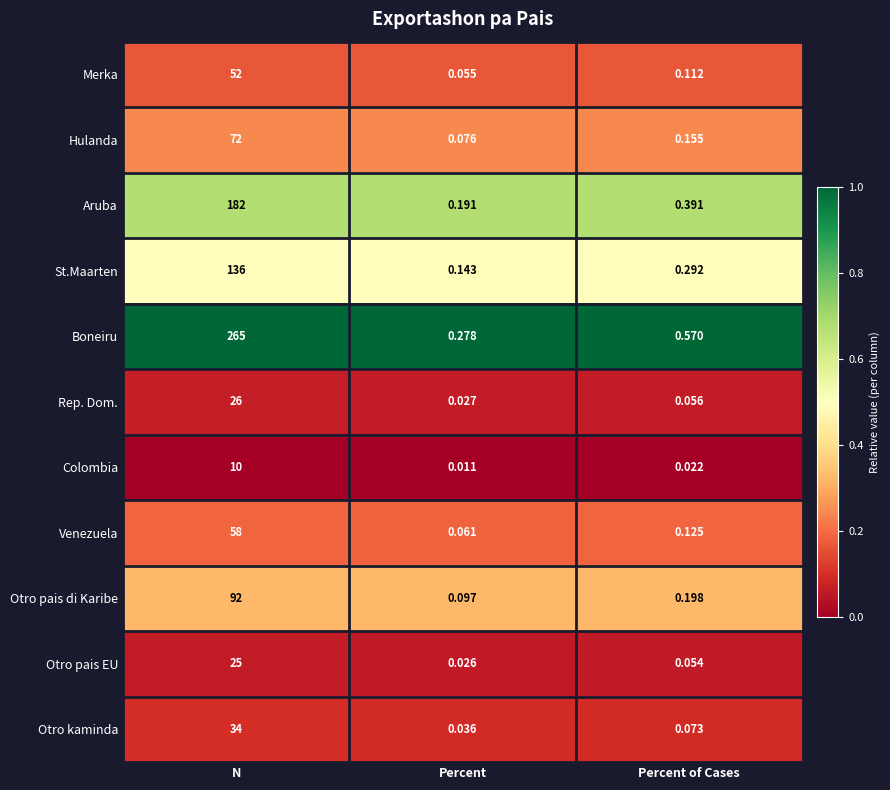

Which series has the largest total across all categories?

Boneiru